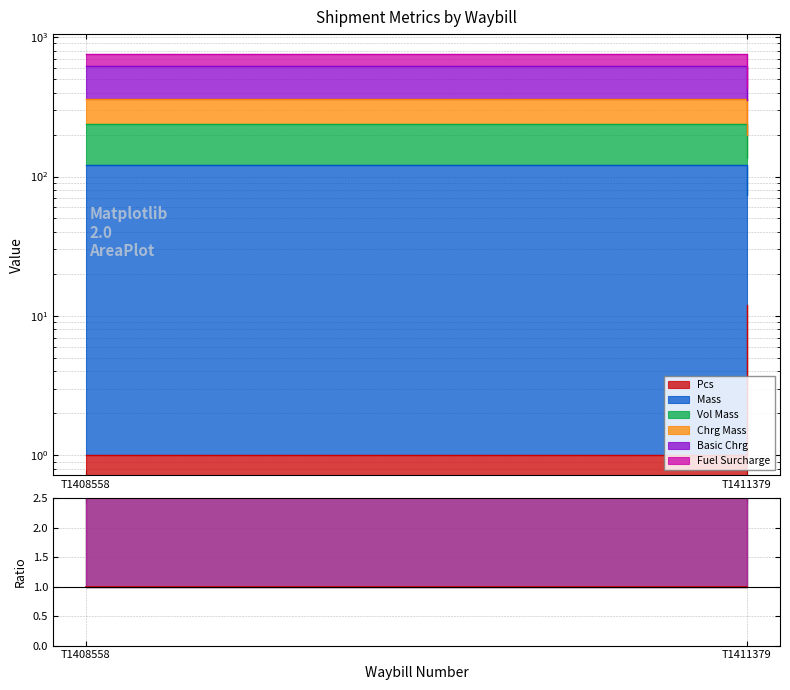

How many distinct data groups are displayed?

6